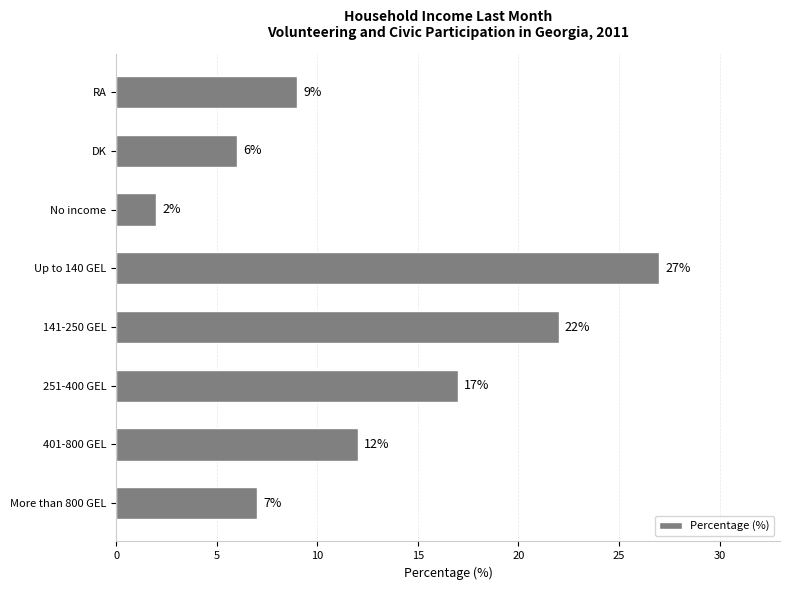

What value does the data have at 251-400 GEL?

17